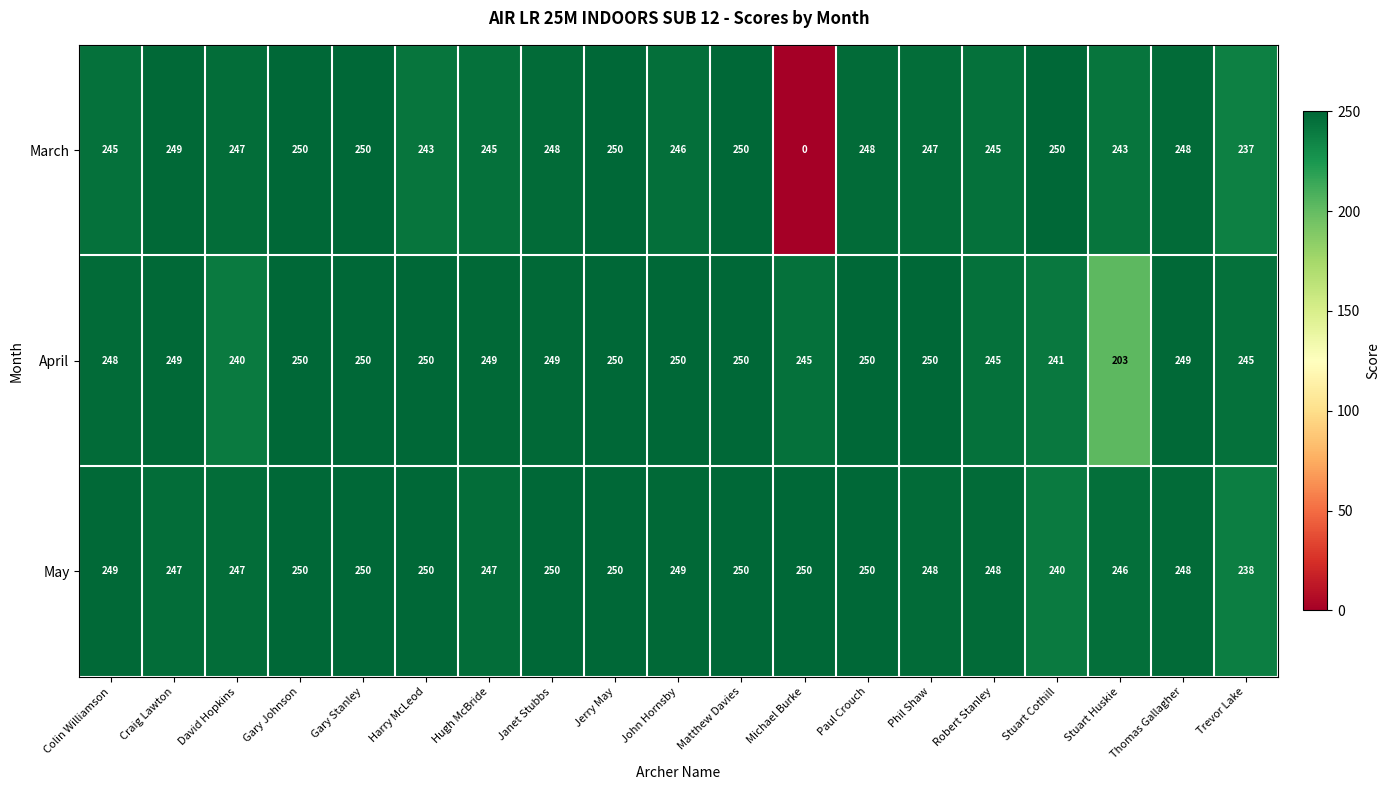

How many categories are shown in the chart?

19